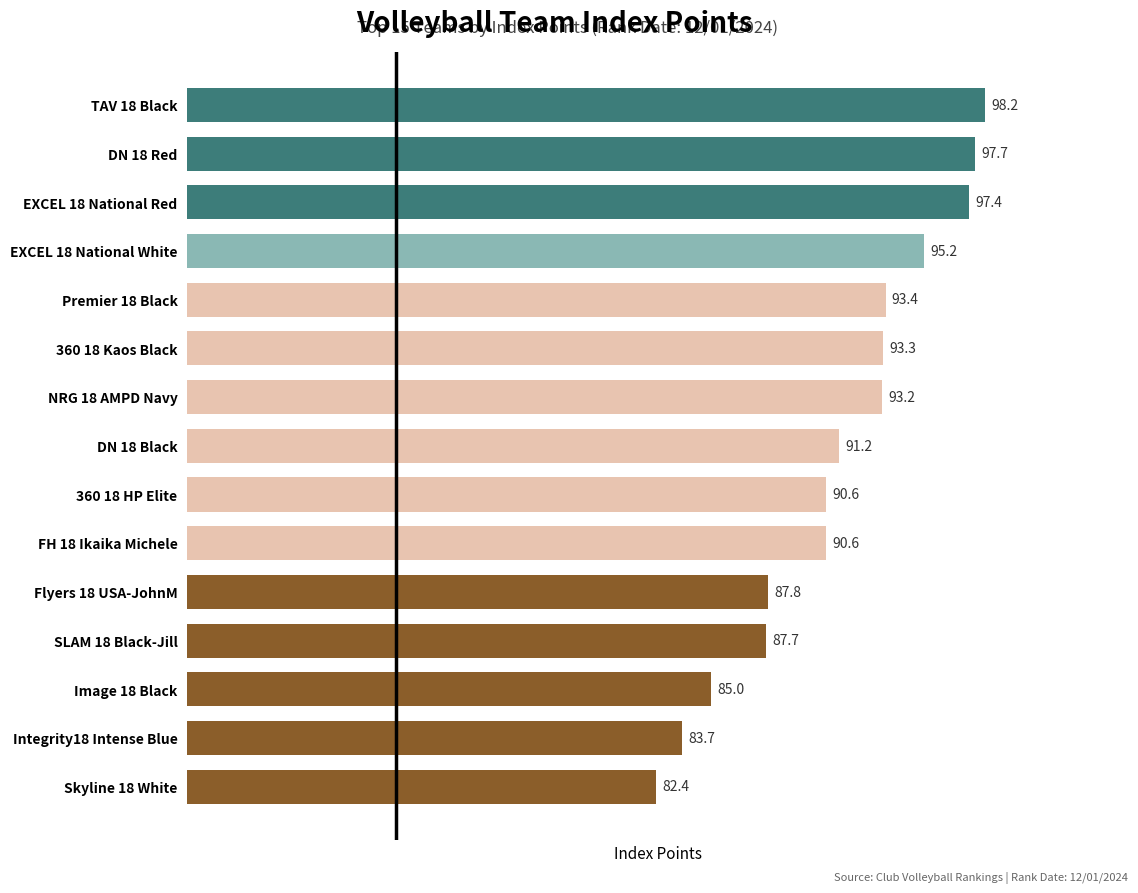

Read the value at SLAM 18 Black-Jill.

87.7